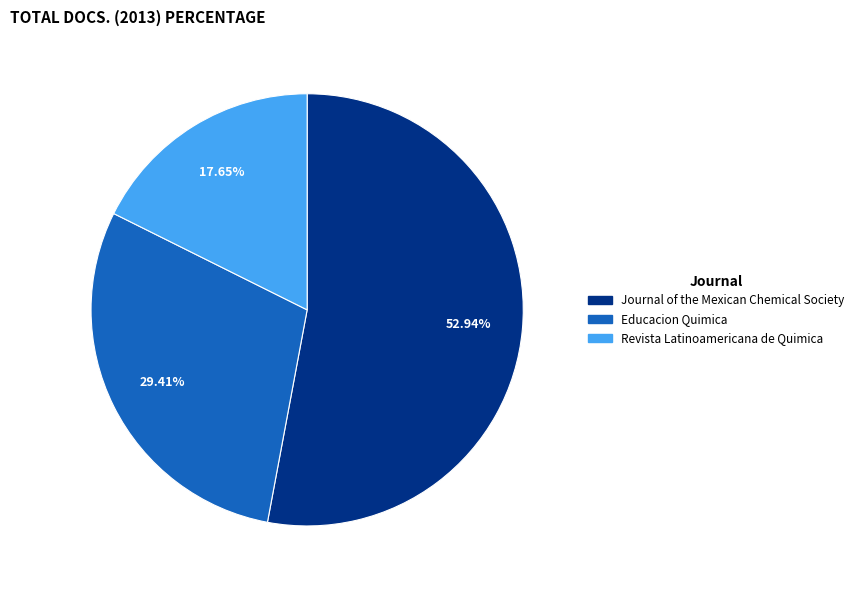

To the nearest percent, what percentage of the pie is Educacion Quimica?

29%